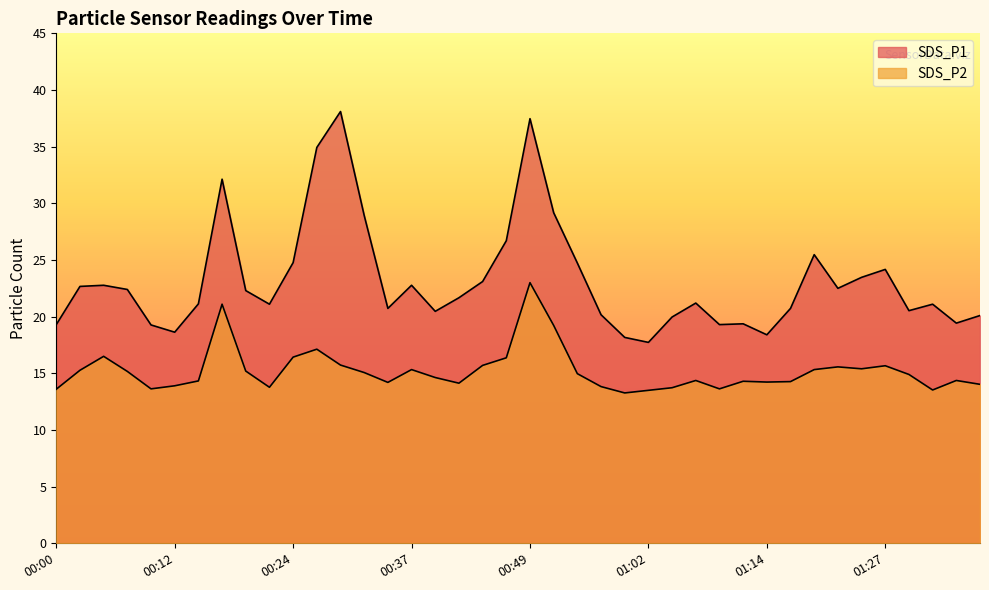

What is the sum of the SDS_P2 values at 00:52 and 01:27?

34.9